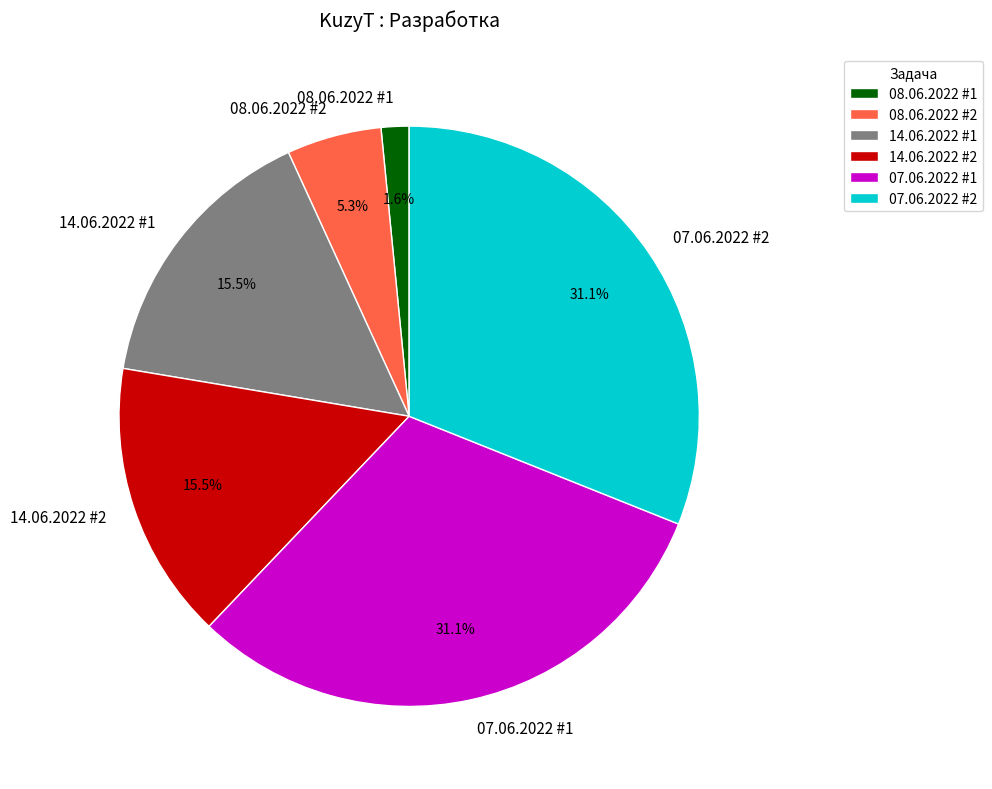

To the nearest percent, what is the average slice percentage?

17%